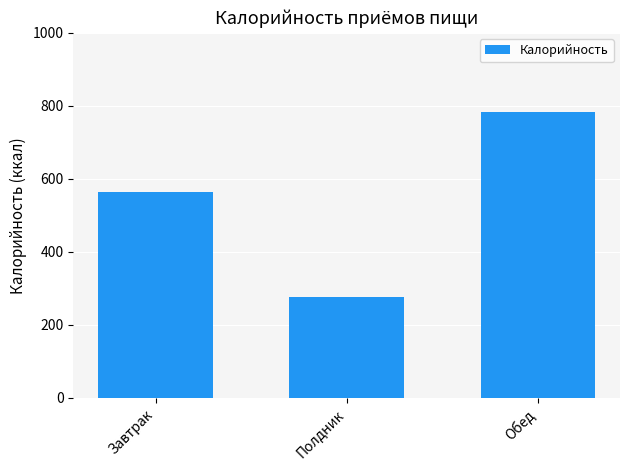

What is the sum of the values at Завтрак and Полдник?

840.7